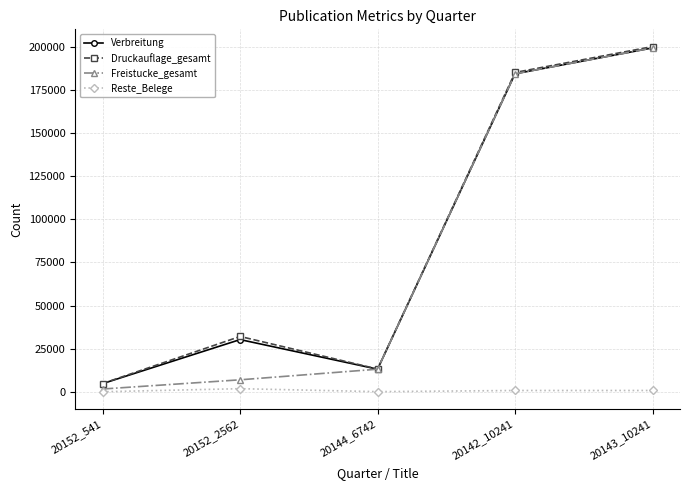

Which category has the highest value in the Freistucke_gesamt series?

20143_10241